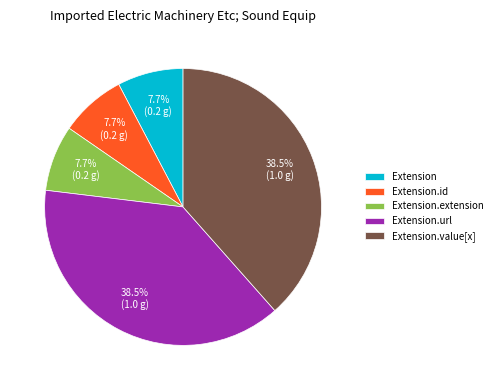

Count the number of slices in the pie.

5